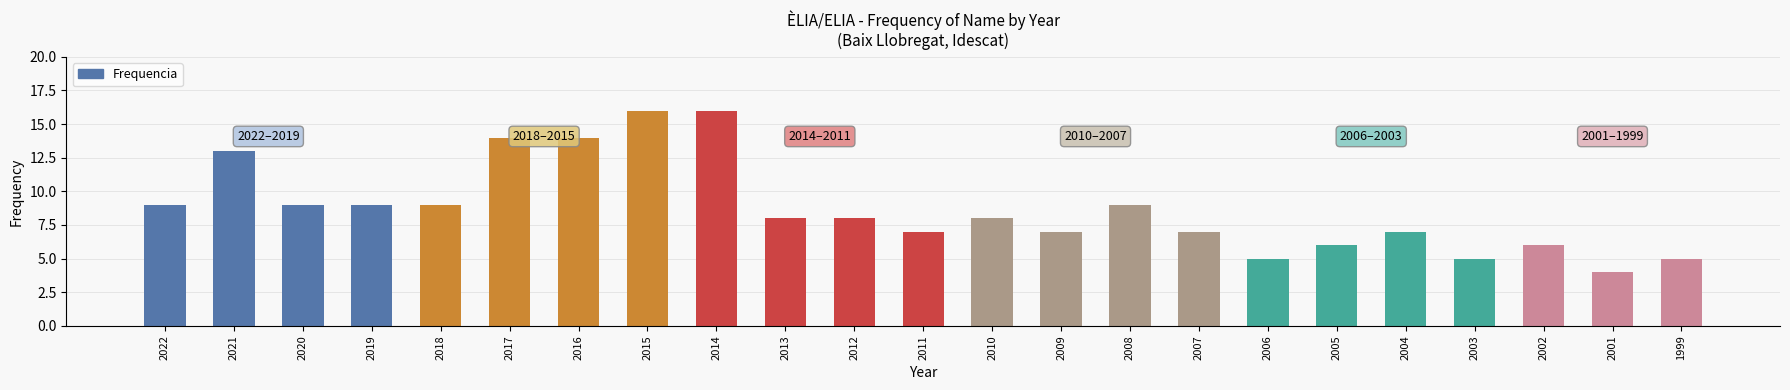

Are the bars grouped side by side (vs. stacked)?

No